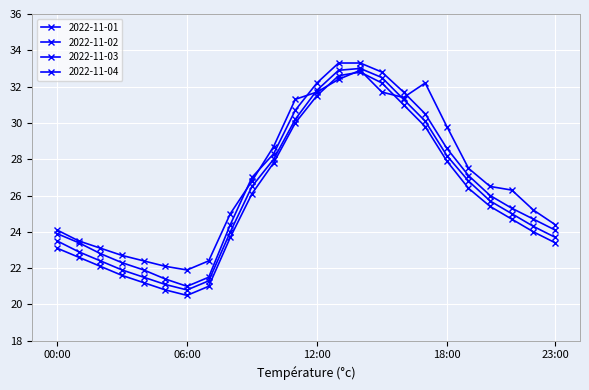

What is the value of the 2022-11-01 point at the 20th from the left?

27.5